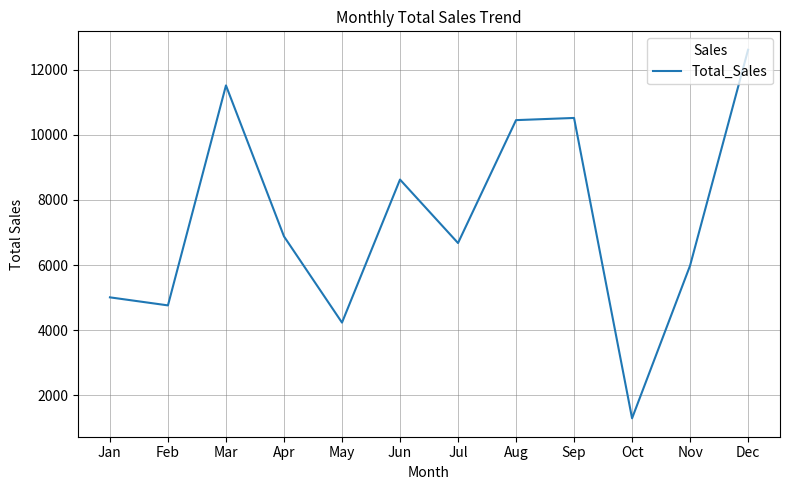

Which label corresponds to the smallest value in the chart?

Oct